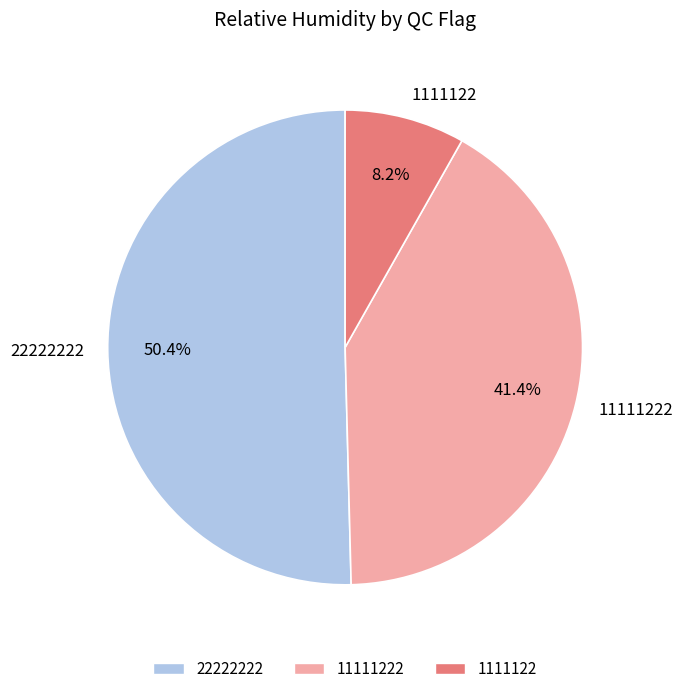

The 1111122 slice represents 1% of the pie. True or false?

False